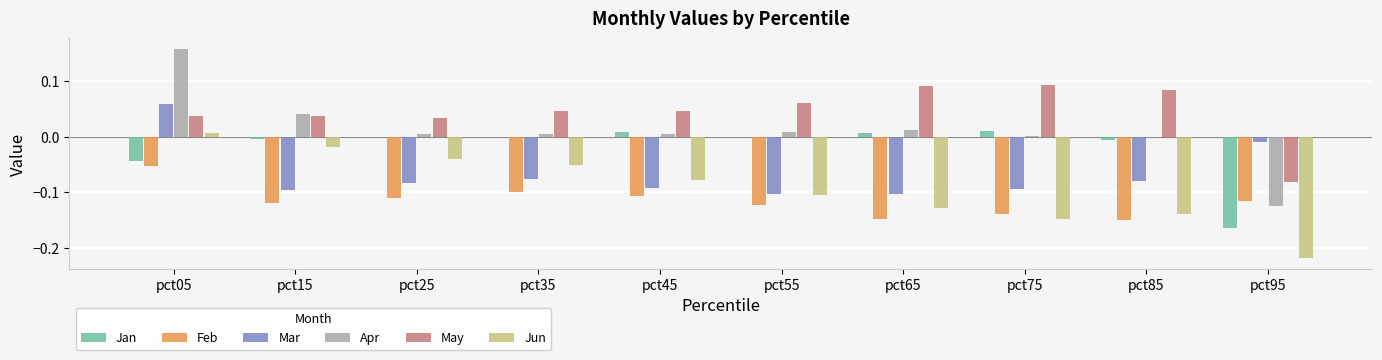

What are all the series names shown in the legend?

Jan, Feb, Mar, Apr, May, Jun